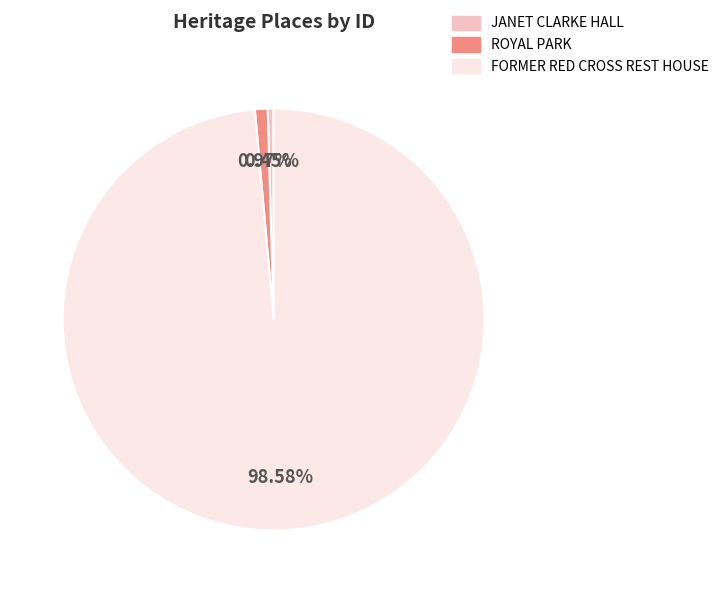

What is the smallest slice in the pie chart?

JANET CLARKE HALL